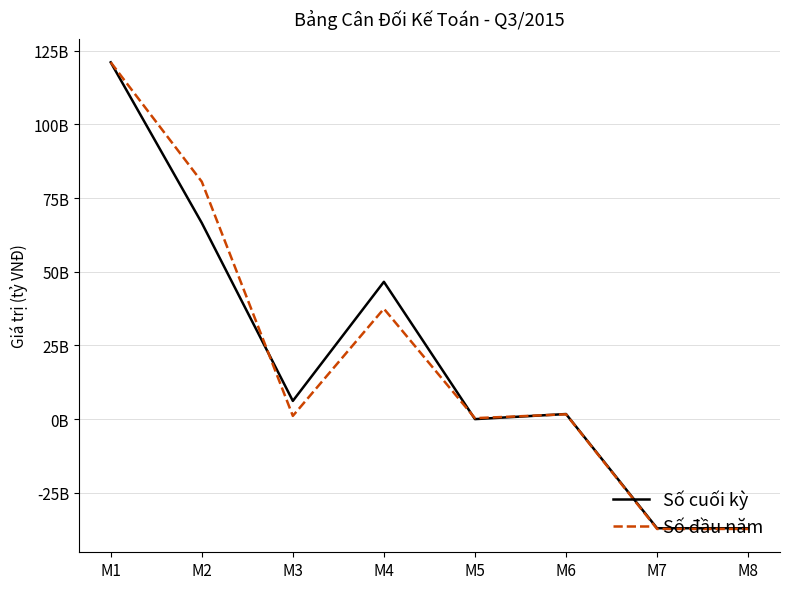

Does the chart have visible grid lines?

Yes